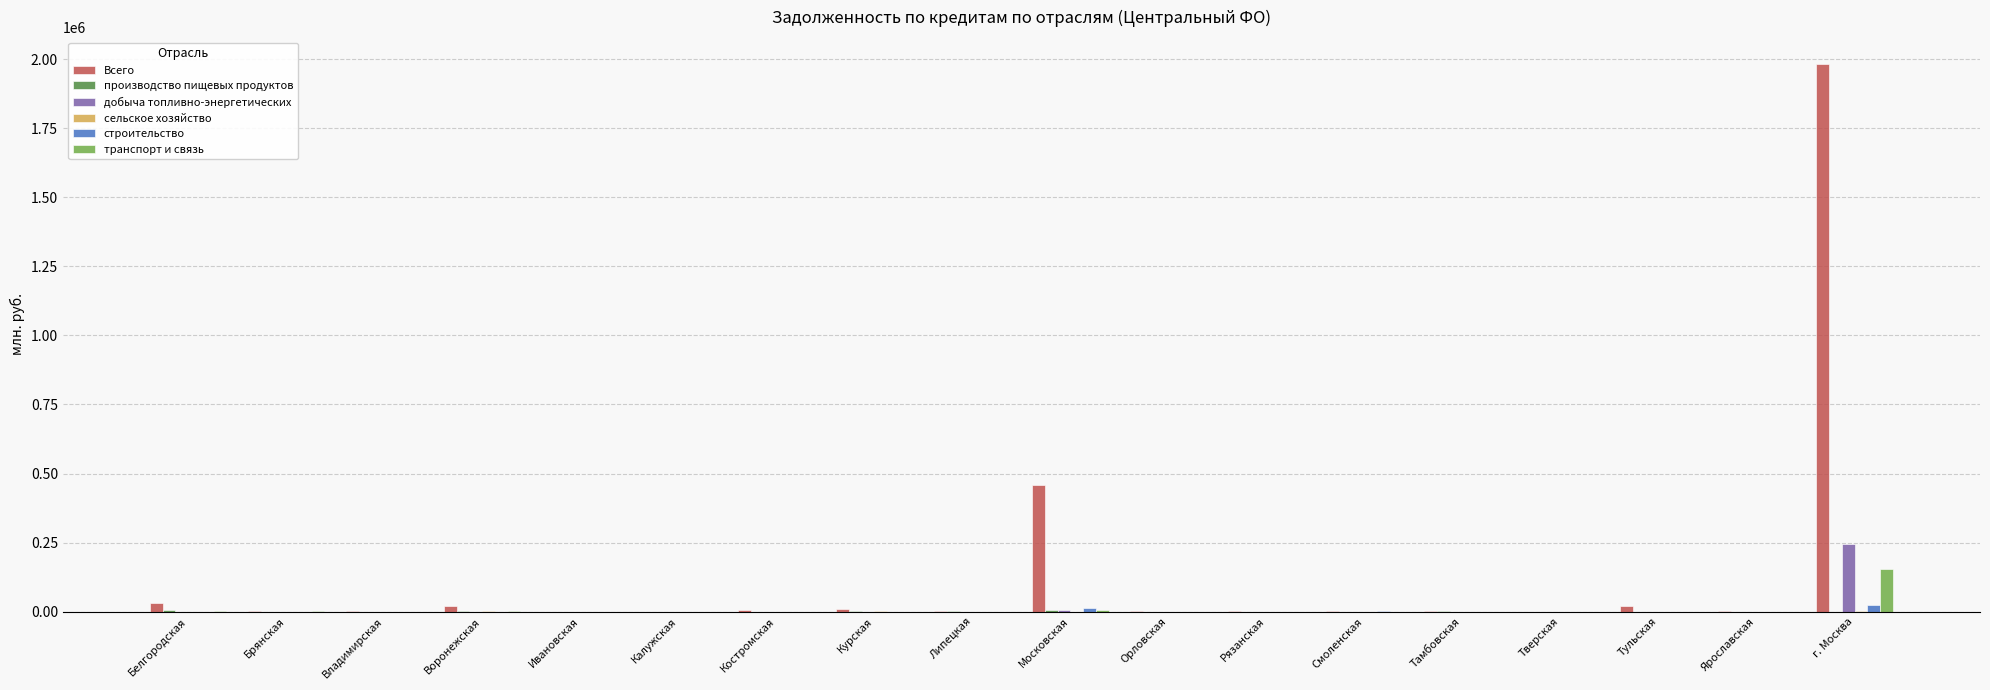

How many groups of bars are there?

18